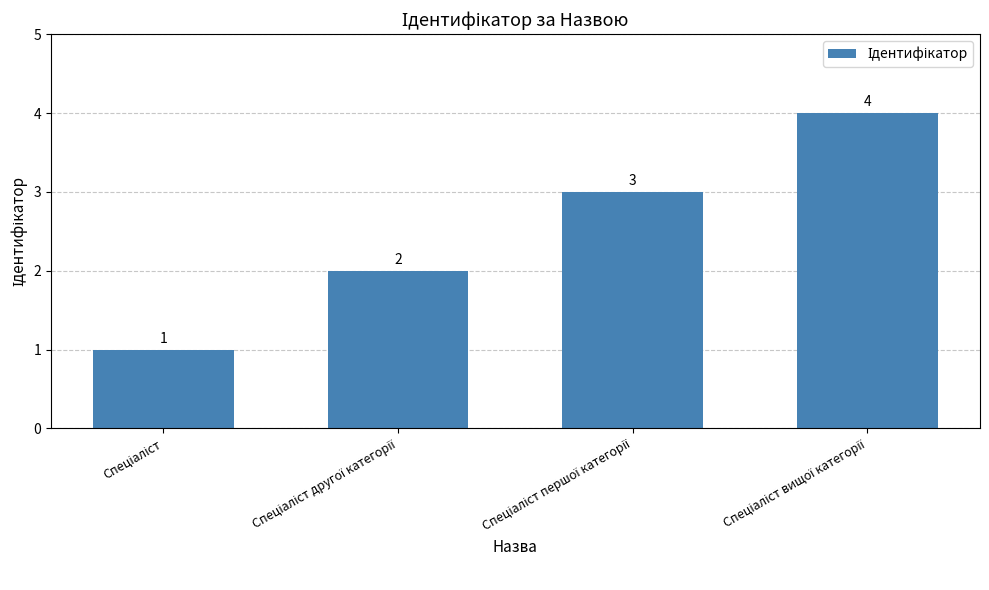

What is the value of the 2nd bar from the left?

2